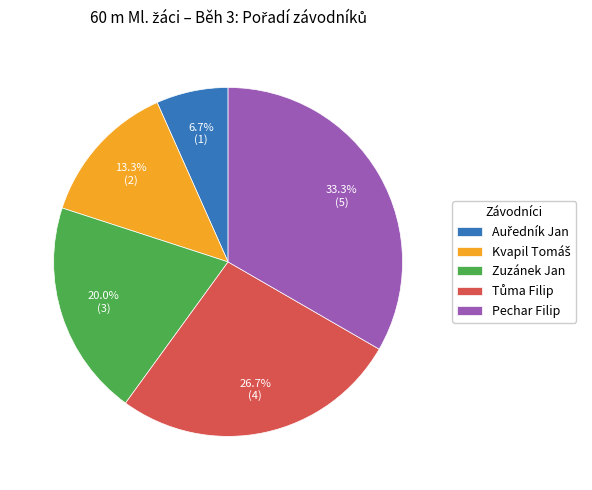

Which category has the biggest portion of the pie?

Pechar Filip